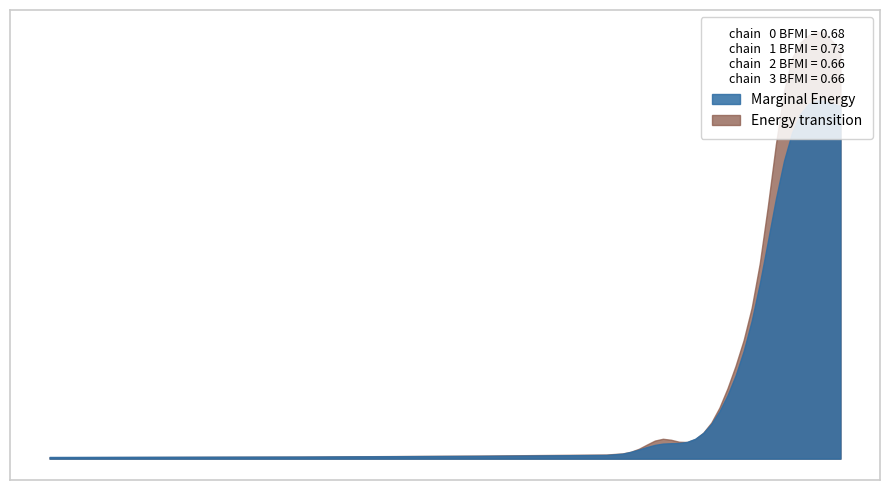

Does the chart display data point markers on the line(s)?

No